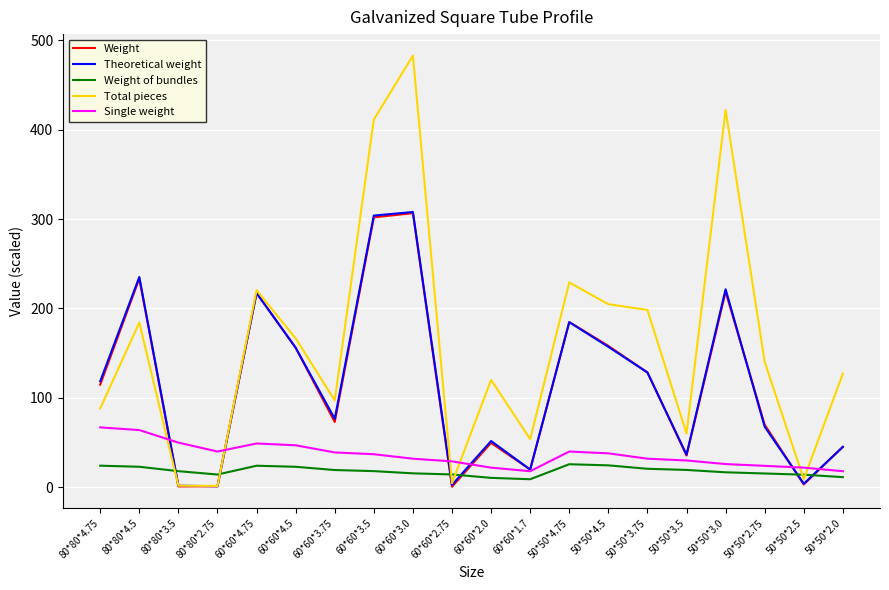

At which category is the sum across all series the highest?

60*60*3.0